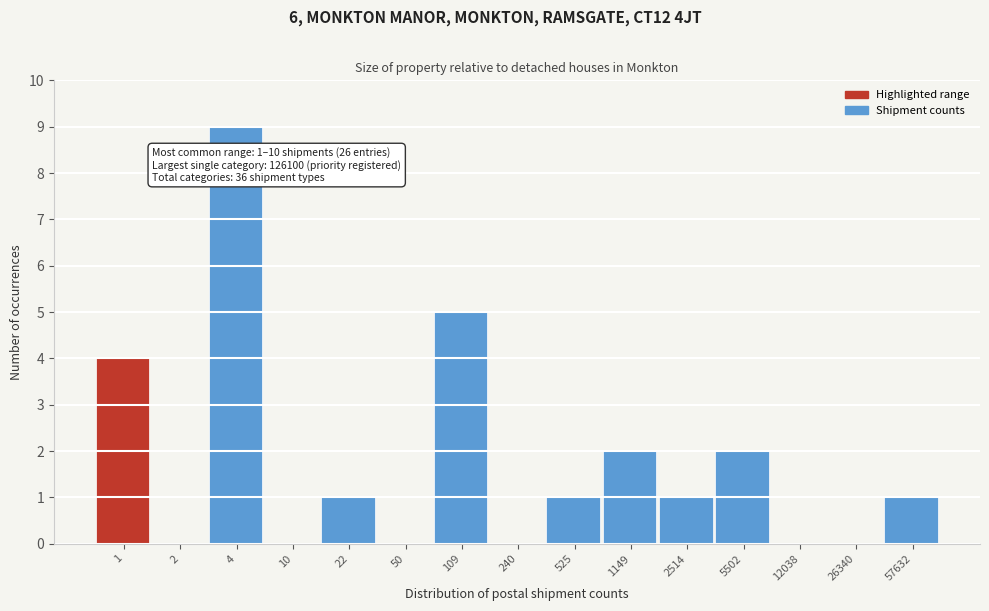

Reading left to right, transcribe all the data shown in this chart.

1=4	2=0	4=9	10=0	22=1	50=0	109=5	240=0	525=1	1149=2	2514=1	5502=2	12038=0	26340=0	57632=1